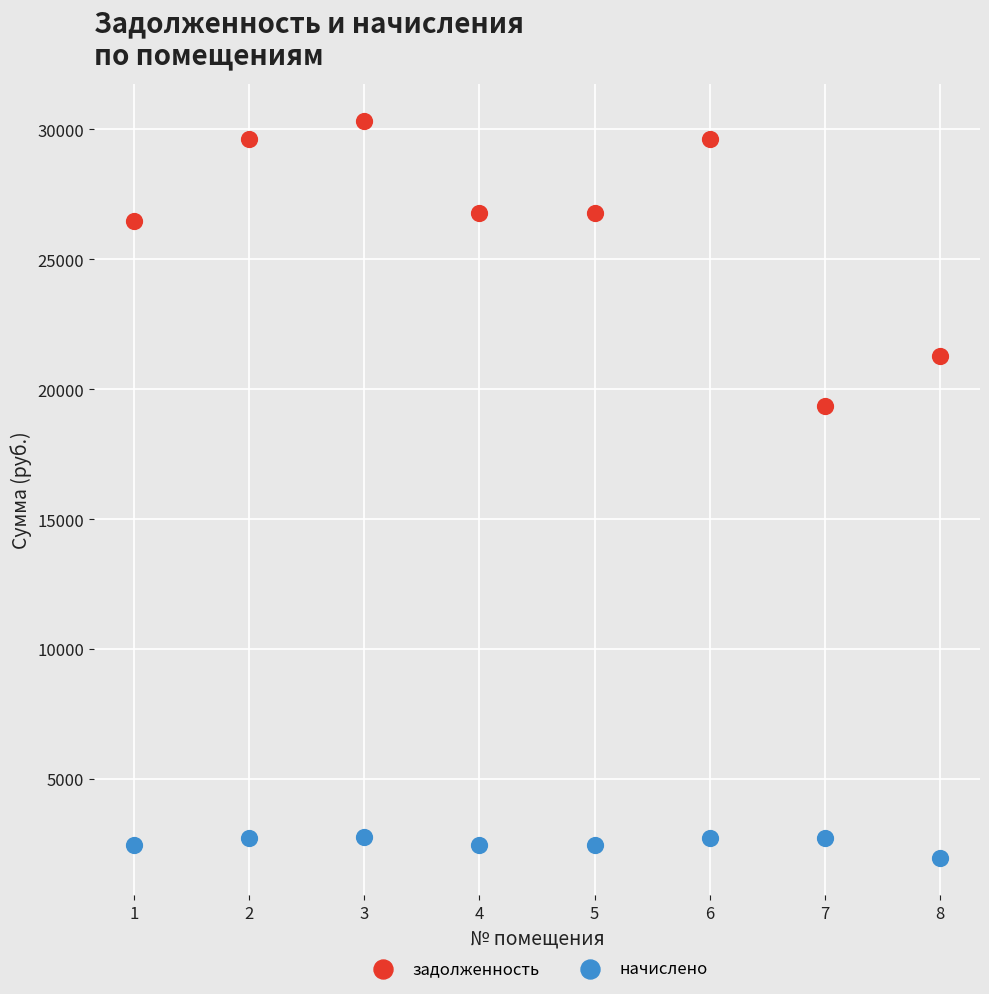

Across all data points, what is the range of Y values (max minus min)?

28364.4